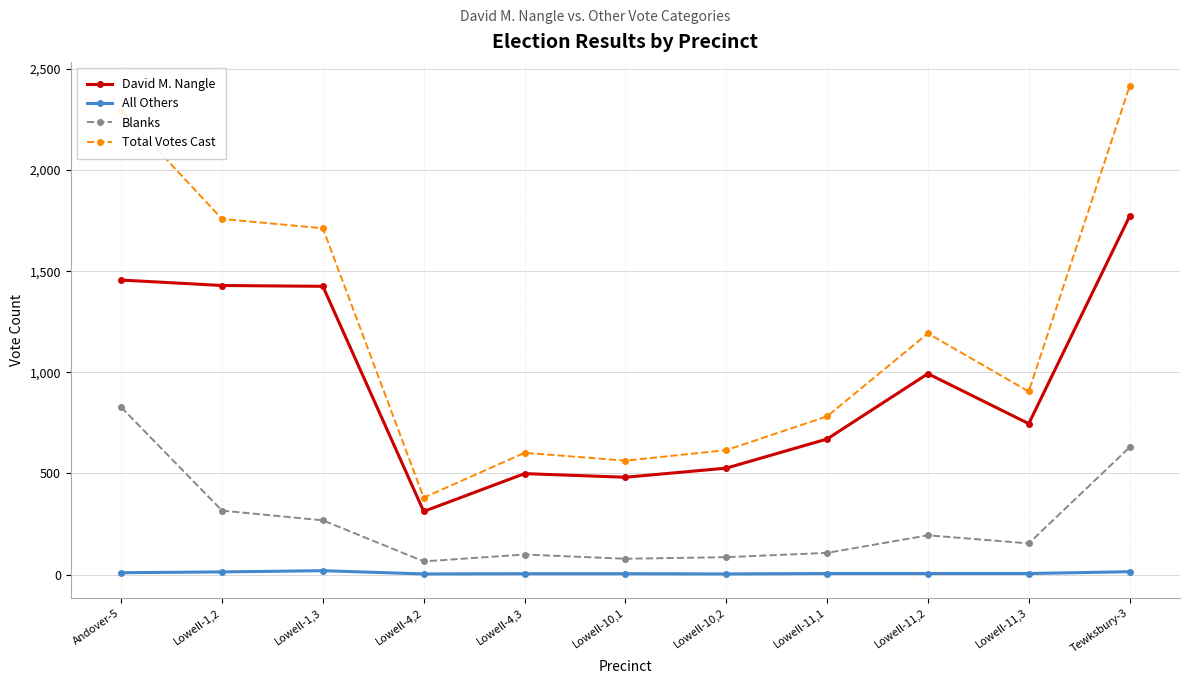

The value of Blanks at Lowell-1,2 is 316. True or false?

True